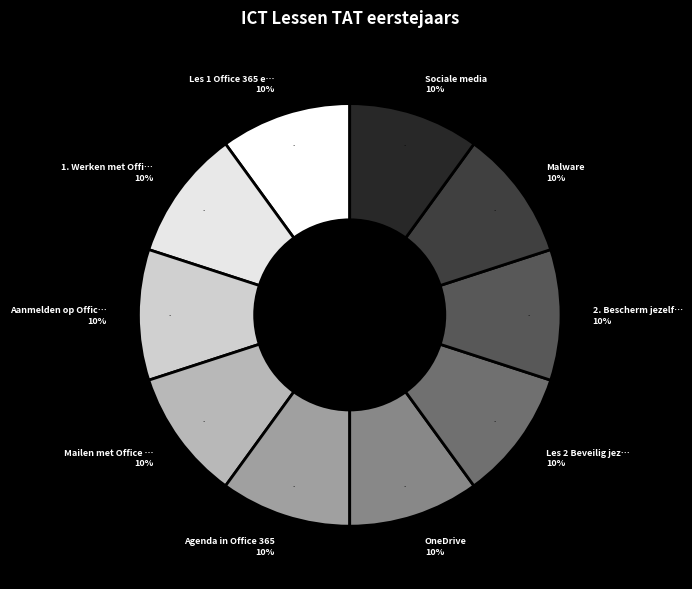

What is the total percentage of Mailen met Office 365 and Sociale media?

20.0%